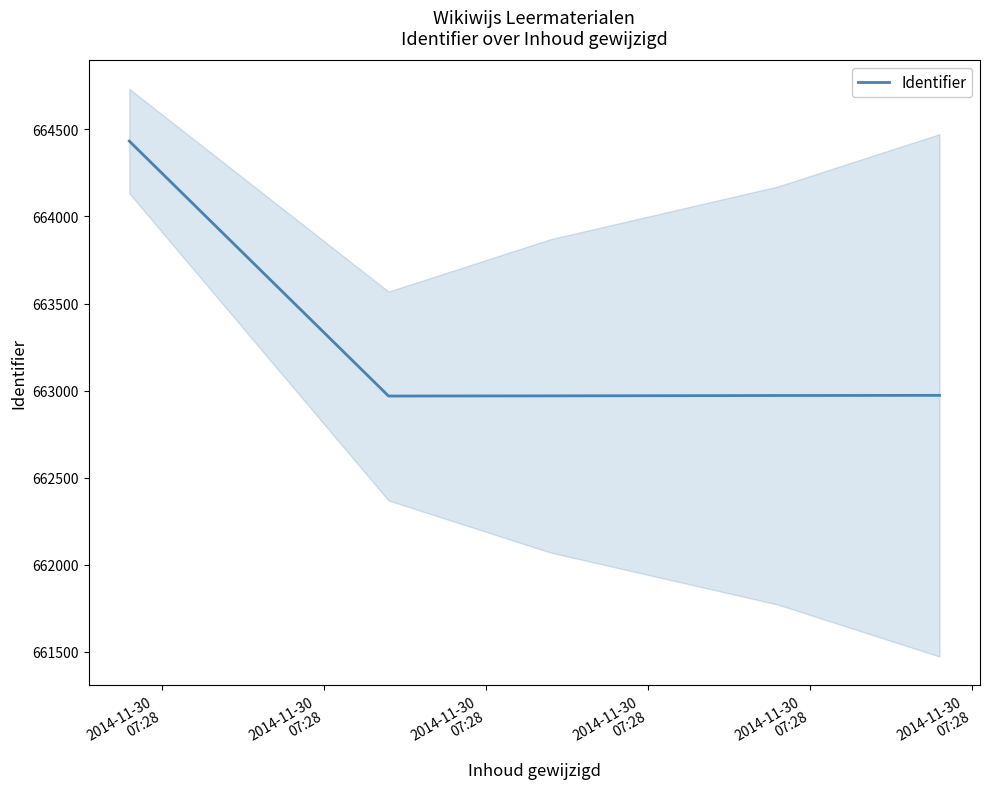

What is the minimum value for Identifier?

662969